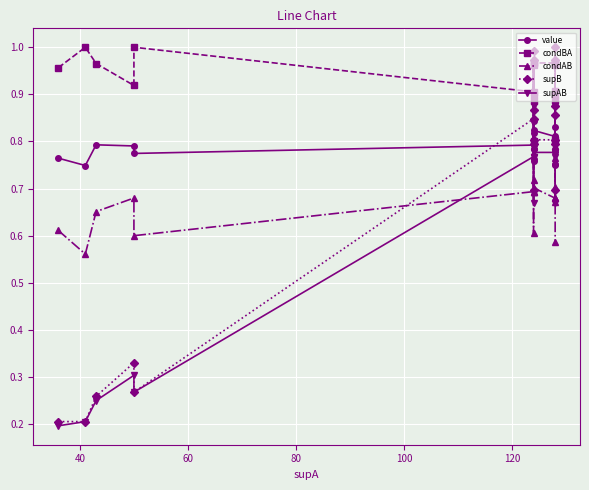

What is the maximum value shown in the chart?

1.0